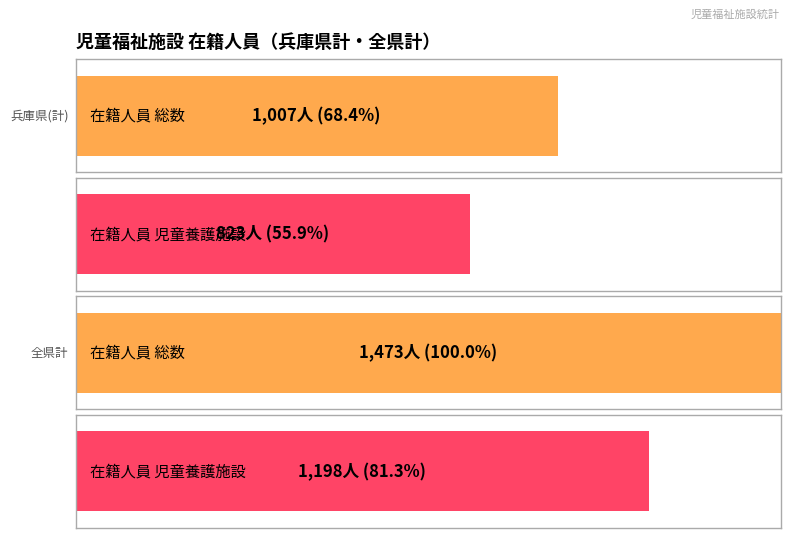

At which category does the chart reach its peak across all series?

全県計